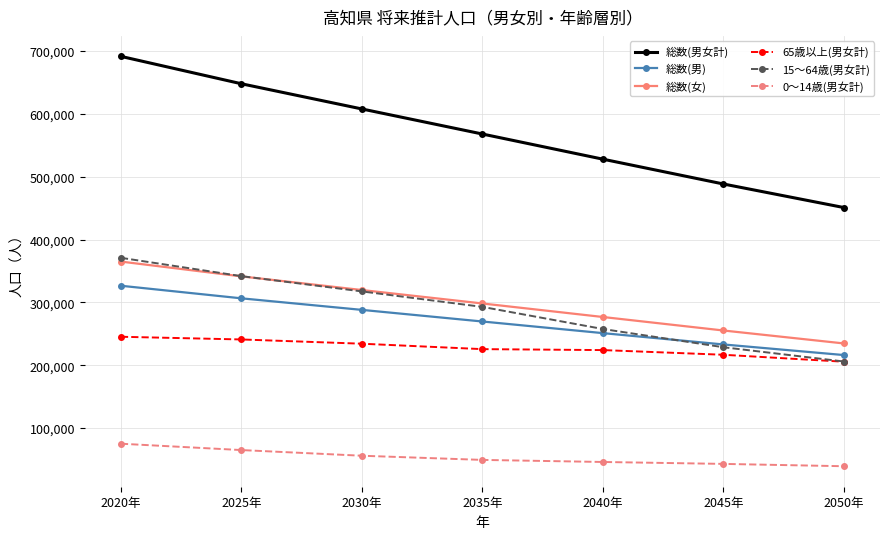

What is the approximate value of 総数(女) at 2020年, to the nearest 10?

365000